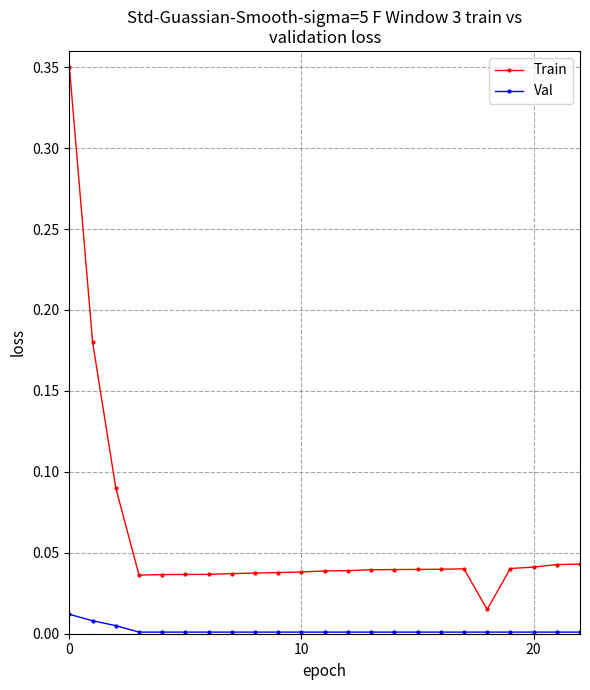

Rank the series by their average value, from highest to lowest.

Train, Val